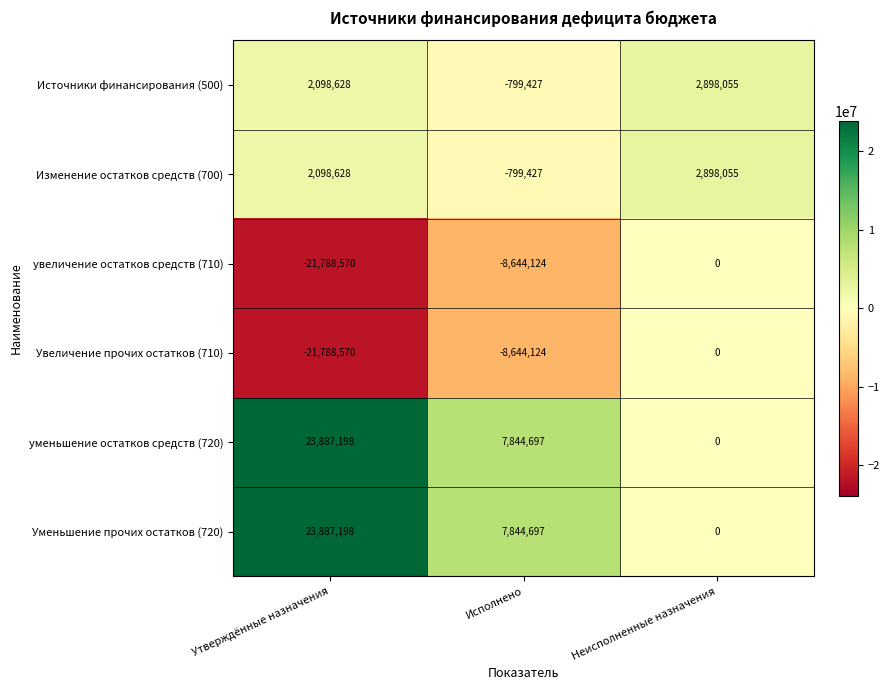

Which label corresponds to the smallest value in the chart?

Утверждённые назначения